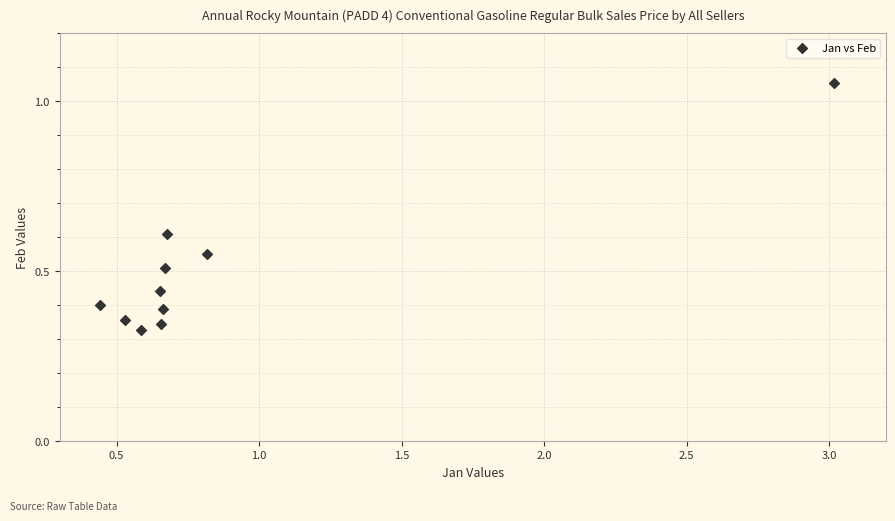

What is the average X value?

0.9